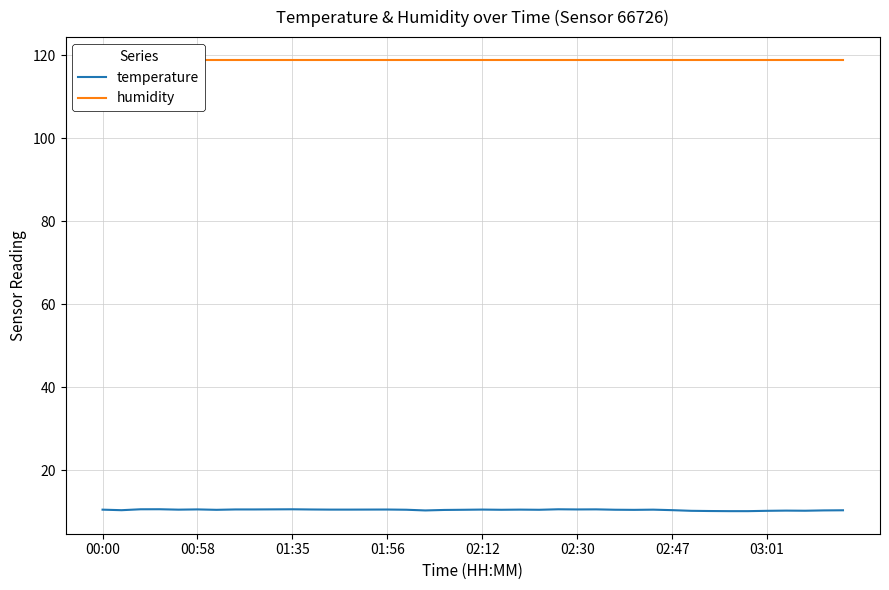

The value of temperature at 02:30 is 3.7. True or false?

False